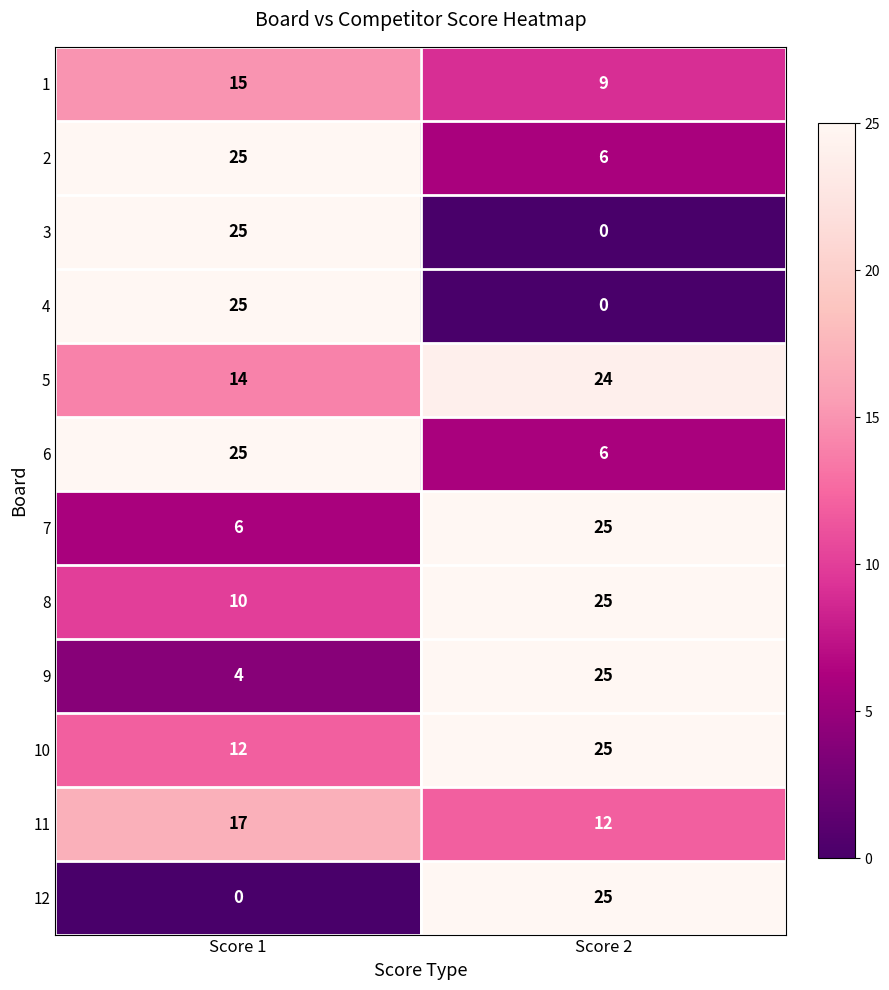

Reading left to right, transcribe all the data shown in this chart.

1: 15	9
2: 25	6
3: 25	0
4: 25	0
5: 14	24
6: 25	6
7: 6	25
8: 10	25
9: 4	25
10: 12	25
11: 17	12
12: 0	25